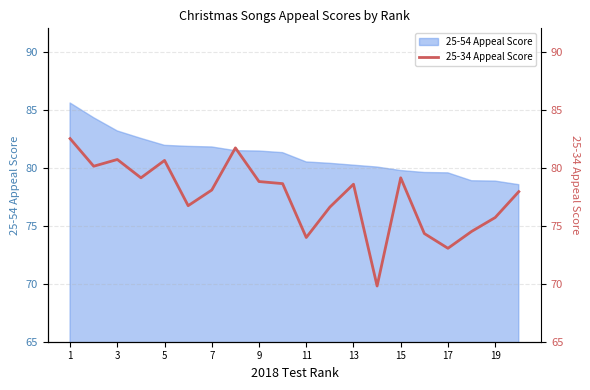

True or false: there are more than 2 points higher than both neighbors.

True